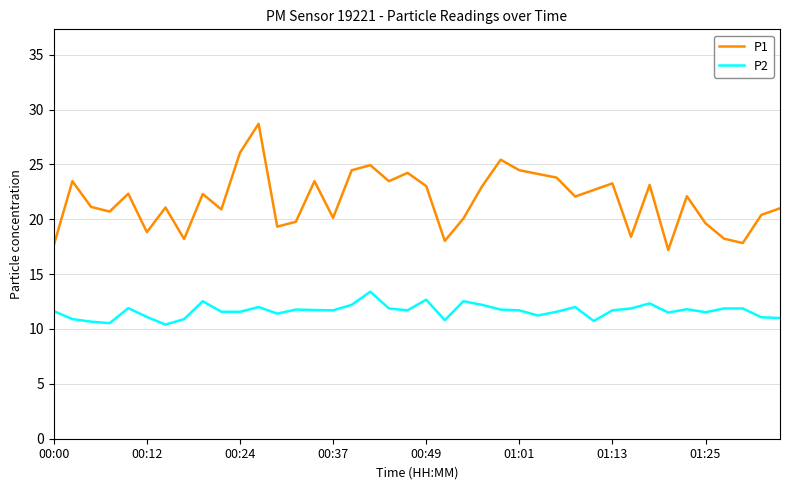

Which series has the largest total across all categories?

P1